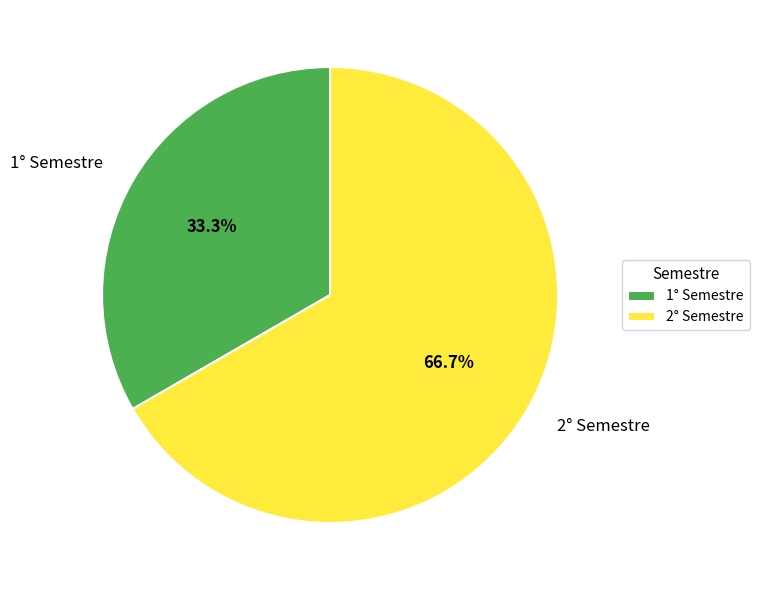

What is the ratio of the value at 1° Semestre to the value at 2° Semestre?

0.5